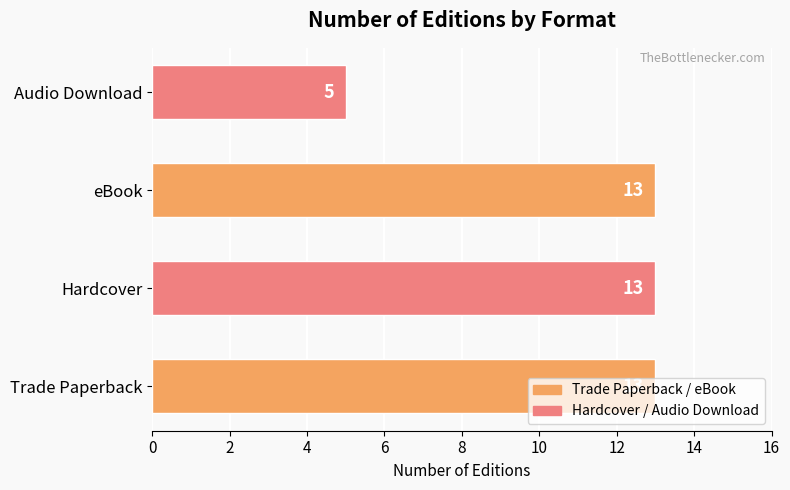

True or false: the data shows 18 at Hardcover.

False